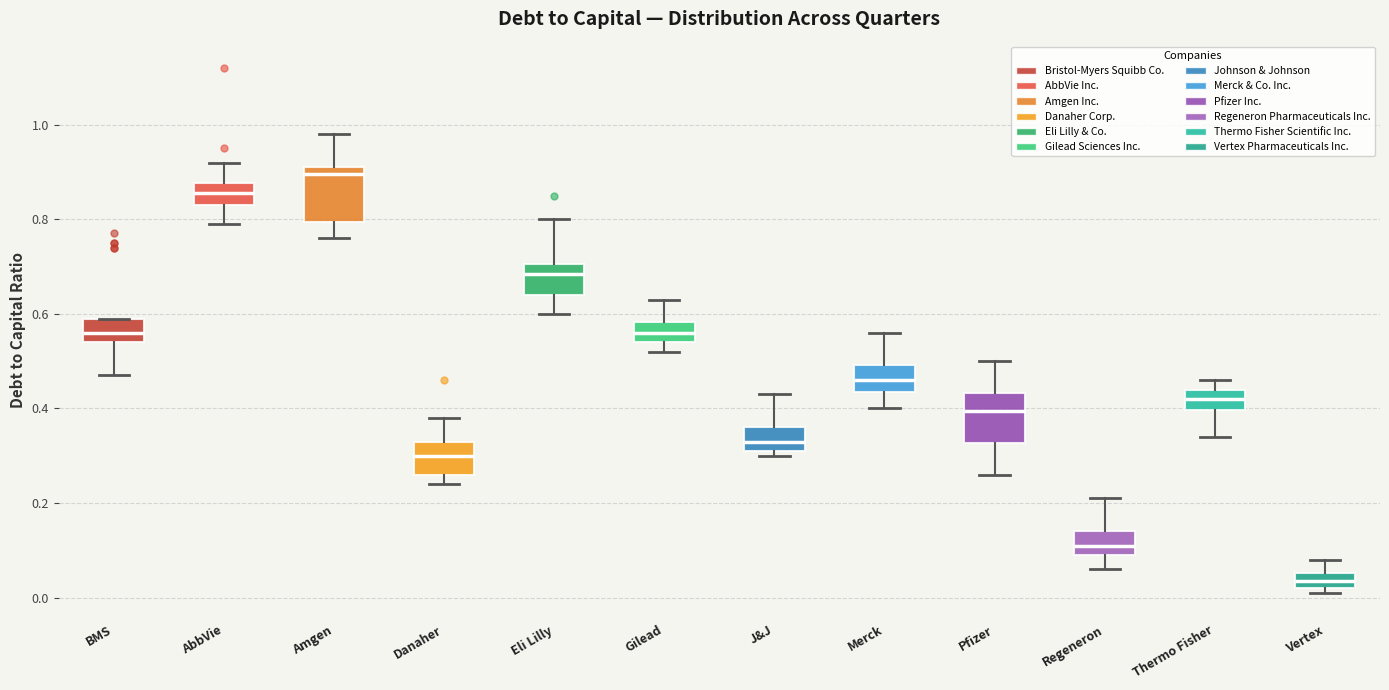

Reading left to right, read every box against the y-axis: the position of its median line, the range the box covers, and the ends of its whiskers. The values are not printed on the chart, so give them approximately, as read against the axis.

BMS: median 0.56, box 0.54 to 0.60, whiskers 0.48 to 0.60
AbbVie: median 0.86, box 0.84 to 0.88, whiskers 0.80 to 0.92
Amgen: median 0.90, box 0.80 to 0.92, whiskers 0.76 to 0.98
Danaher: median 0.30, box 0.26 to 0.34, whiskers 0.24 to 0.38
Eli Lilly: median 0.68, box 0.64 to 0.70, whiskers 0.60 to 0.80
Gilead: median 0.56, box 0.54 to 0.58, whiskers 0.52 to 0.64
J&J: median 0.34, box 0.32 to 0.36, whiskers 0.30 to 0.44
Merck: median 0.46, box 0.44 to 0.50, whiskers 0.40 to 0.56
Pfizer: median 0.40, box 0.32 to 0.44, whiskers 0.26 to 0.50
Regeneron: median 0.12, box 0.10 to 0.14, whiskers 0.06 to 0.22
Thermo Fisher: median 0.42, box 0.40 to 0.44, whiskers 0.34 to 0.46
Vertex: median 0.04, box 0.02 to 0.06, whiskers 0.02 (just below the box's lower edge) to 0.08